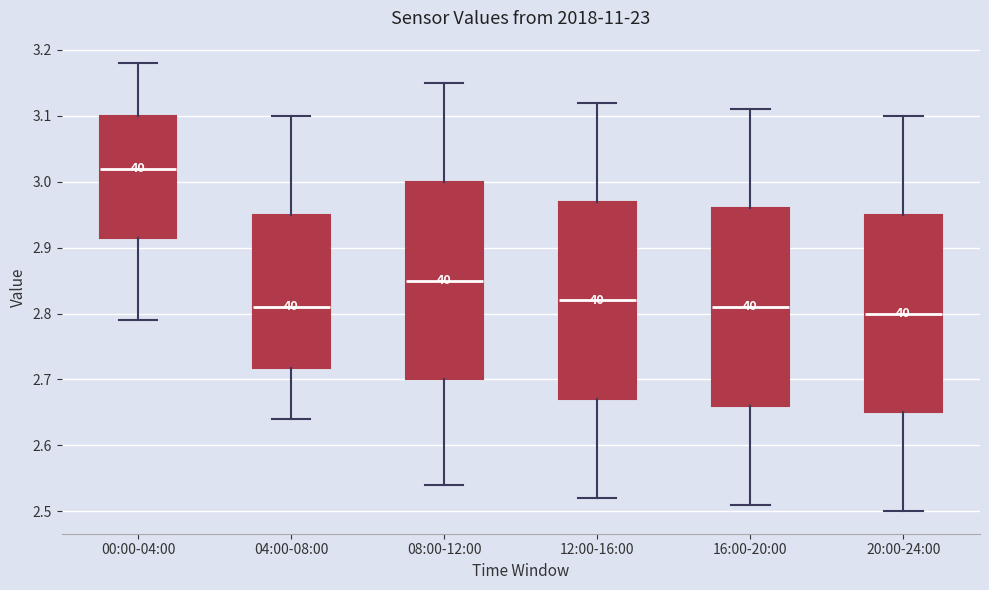

Reading left to right, read every box against the y-axis: the position of its median line, the range the box covers, and the ends of its whiskers. The values are not printed on the chart, so give them approximately, as read against the axis.

00:00-04:00: median 3.02, box 2.92 to 3.10, whiskers 2.79 to 3.18
04:00-08:00: median 2.81, box 2.72 to 2.95, whiskers 2.64 to 3.10
08:00-12:00: median 2.85, box 2.70 to 3.00, whiskers 2.54 to 3.15
12:00-16:00: median 2.82, box 2.67 to 2.97, whiskers 2.52 to 3.12
16:00-20:00: median 2.81, box 2.66 to 2.96, whiskers 2.51 to 3.11
20:00-24:00: median 2.80, box 2.65 to 2.95, whiskers 2.50 to 3.10